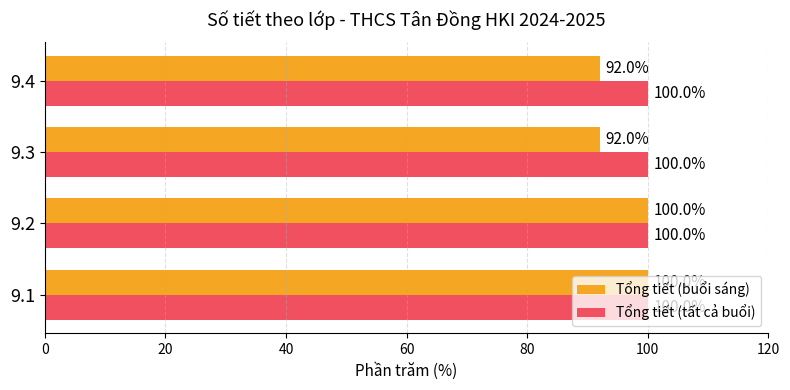

What is the highest value of the Tổng tiết (tất cả buổi) series?

100